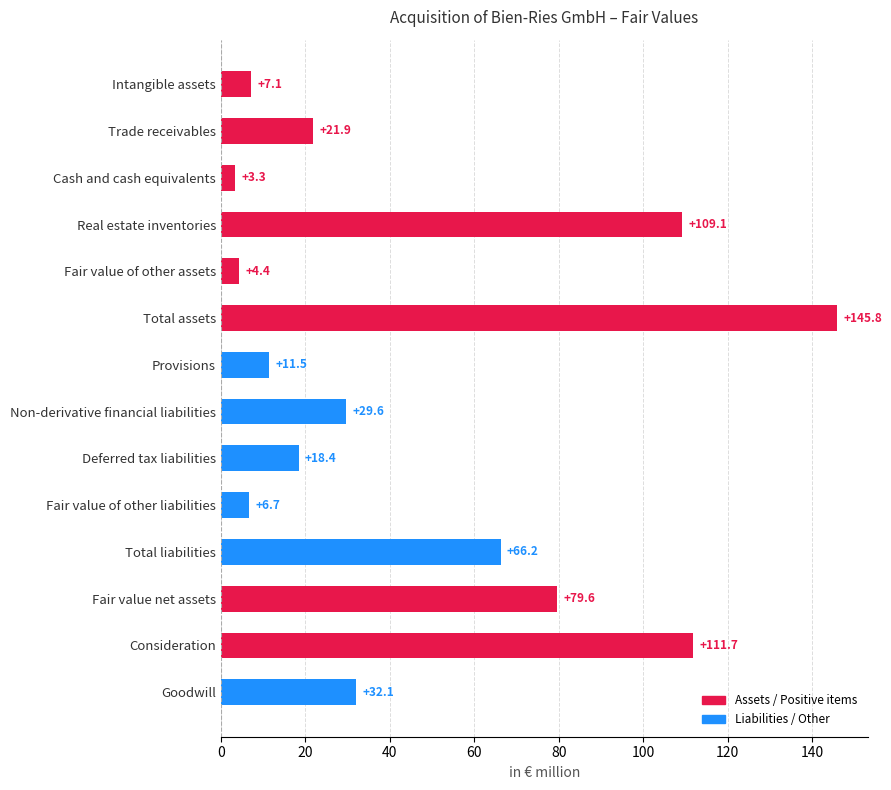

What is the ratio of the value at Provisions to the value at Intangible assets?

1.6